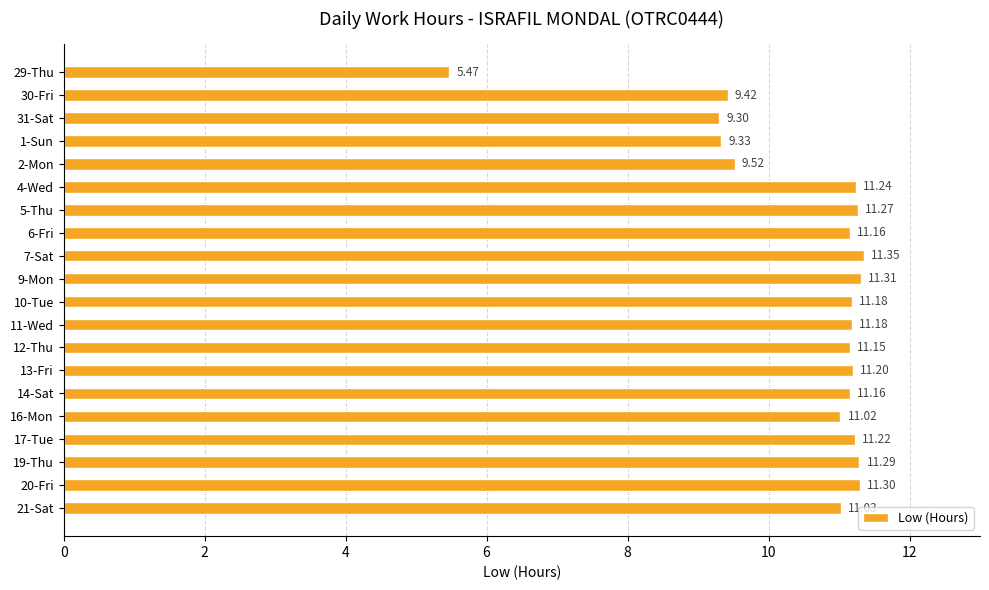

At which category does the chart reach its peak across all series?

7-Sat